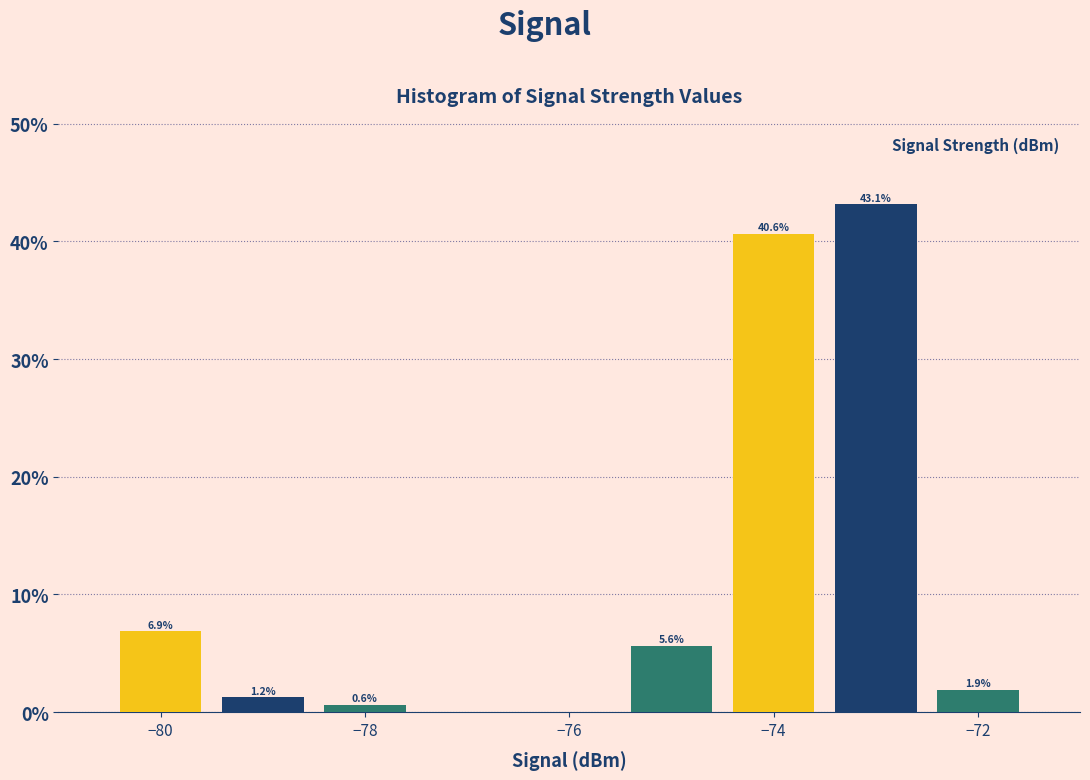

Which range on the x-axis has the tallest bar?

-73.5 to -72.5